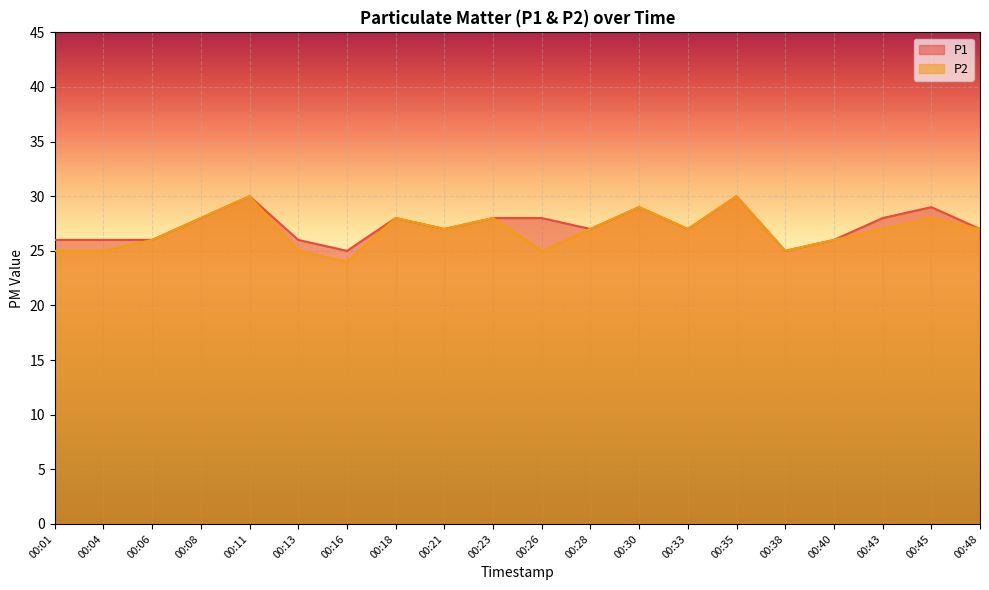

Count the number of data series in this chart.

2